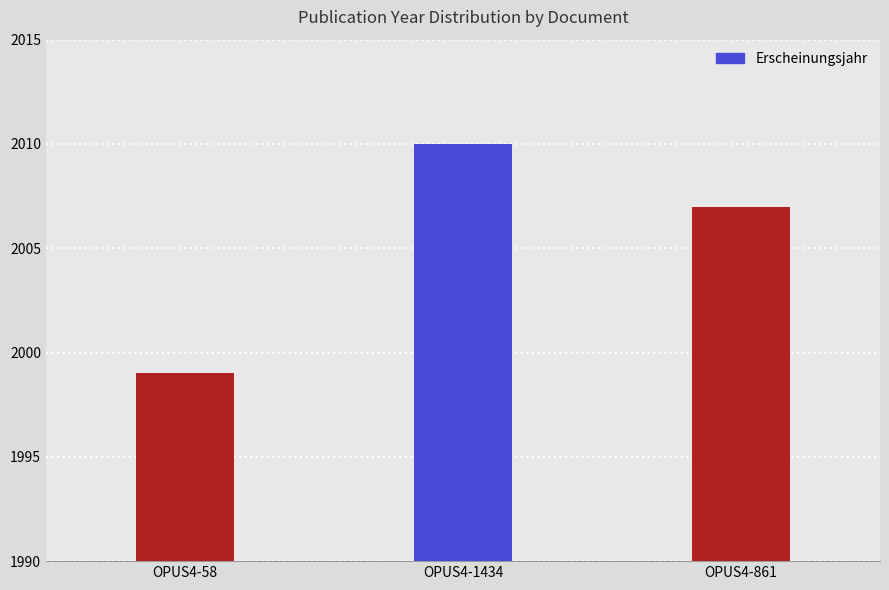

How many data points are less than 2007?

1